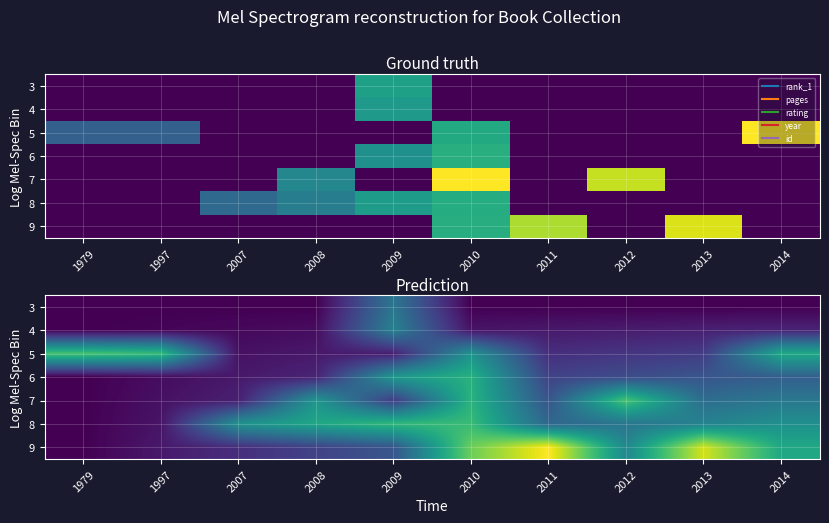

What is the maximum value for 4?

52.3